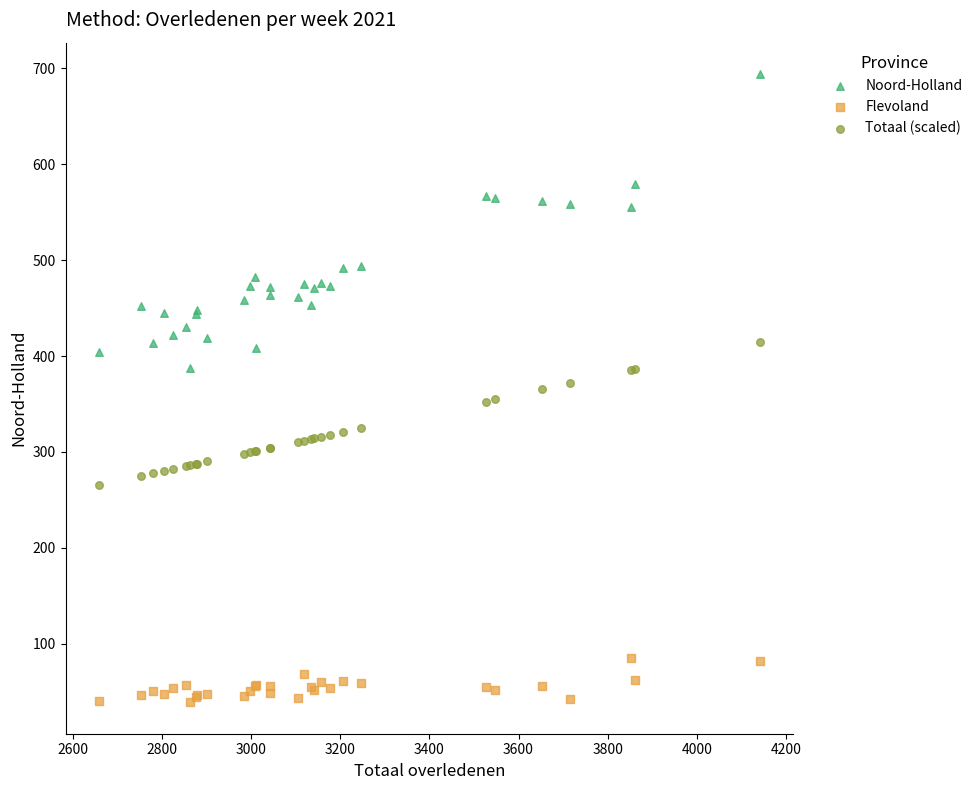

Which series reaches the maximum Y coordinate?

Noord-Holland